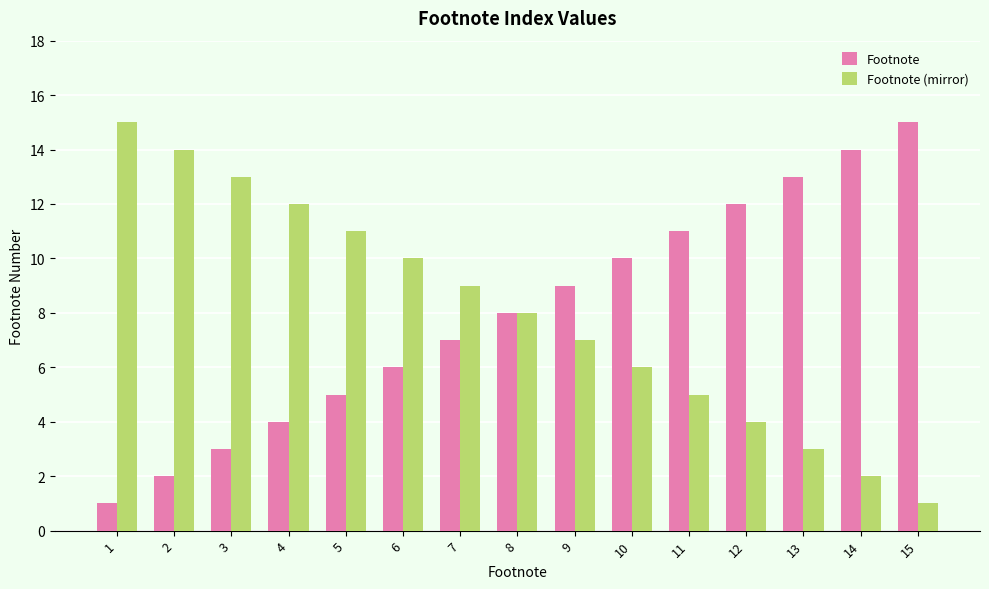

What is the difference between the Footnote values at 14 and 11?

3